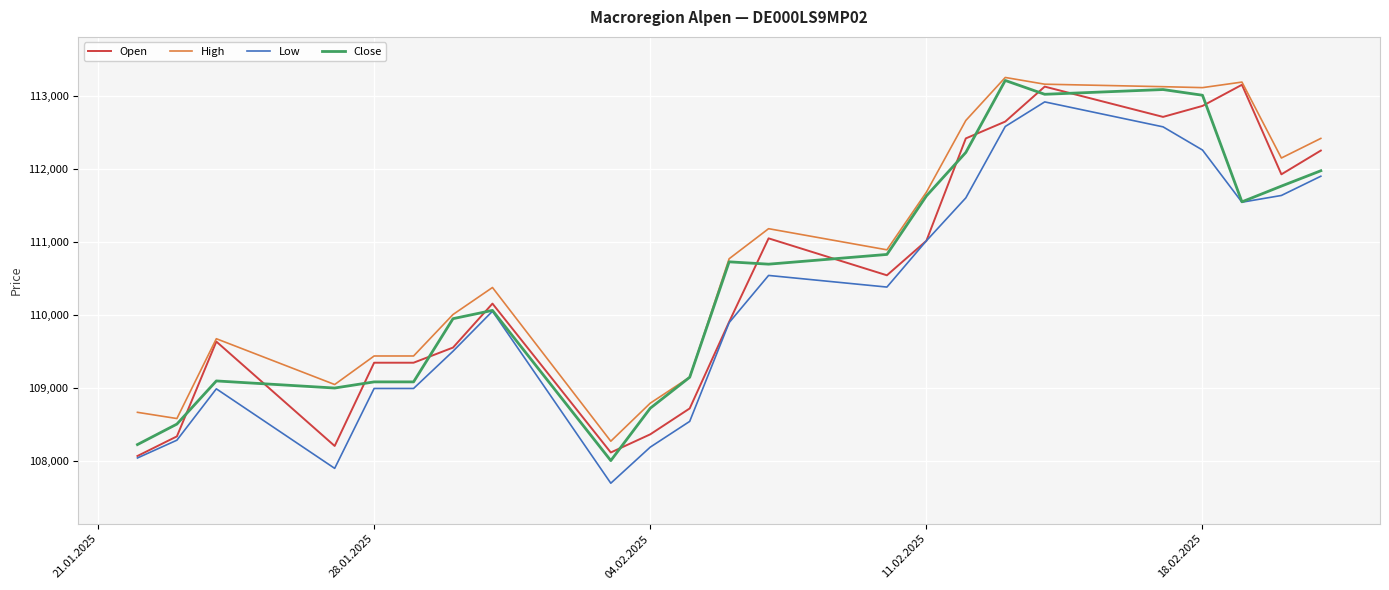

What is the minimum value for Low?

107701